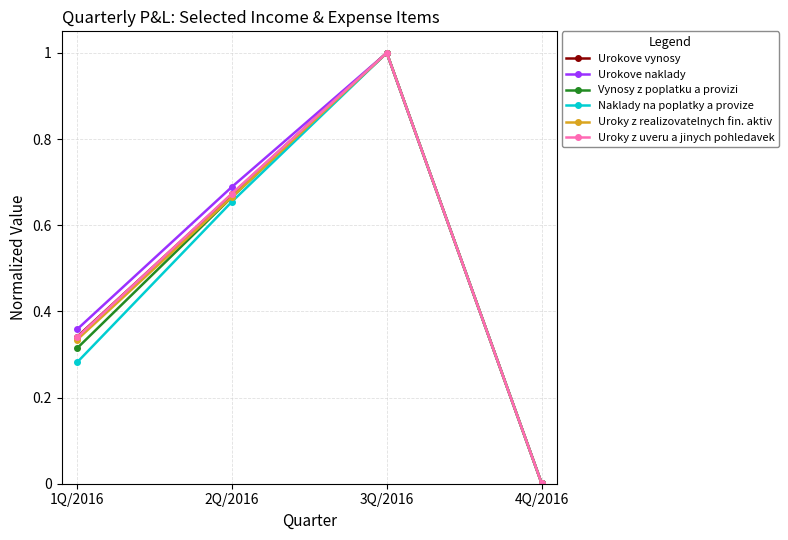

List the labels in order of Urokove vynosy value, smallest first.

4Q/2016, 1Q/2016, 2Q/2016, 3Q/2016